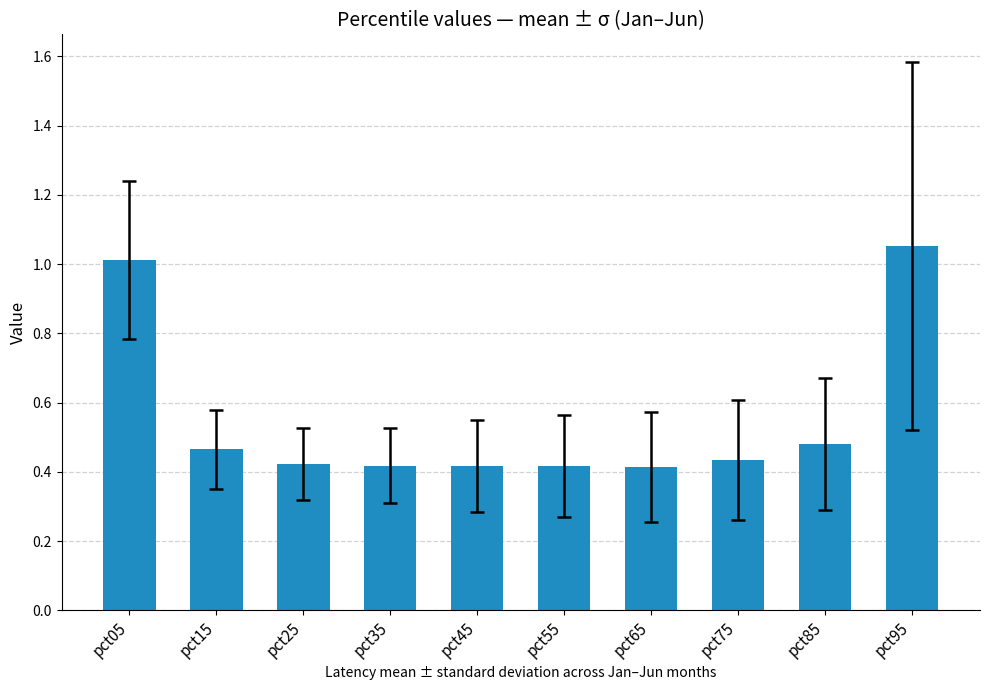

Which has a higher value, pct95 or pct65?

pct95